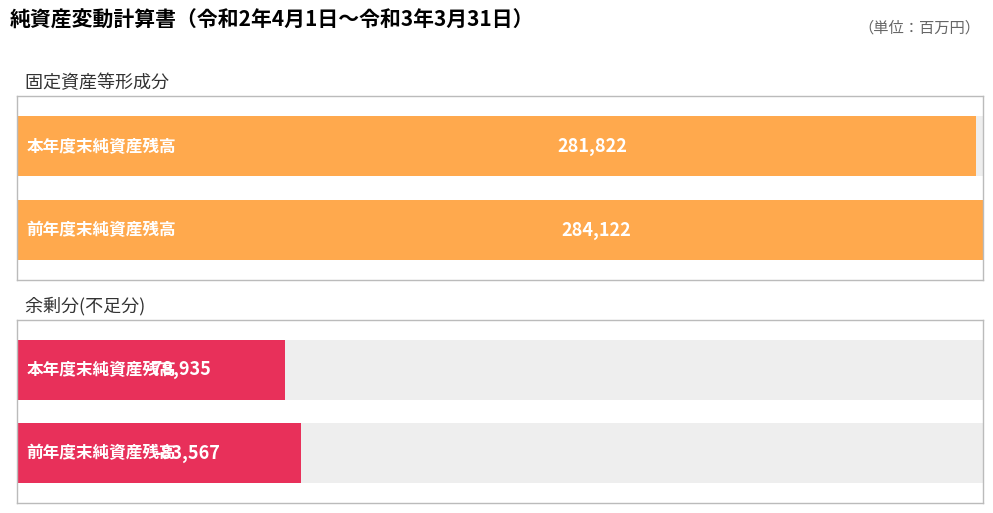

True or false: 固定資産等形成分 has a value of 195769 at 前年度末純資産残高.

False